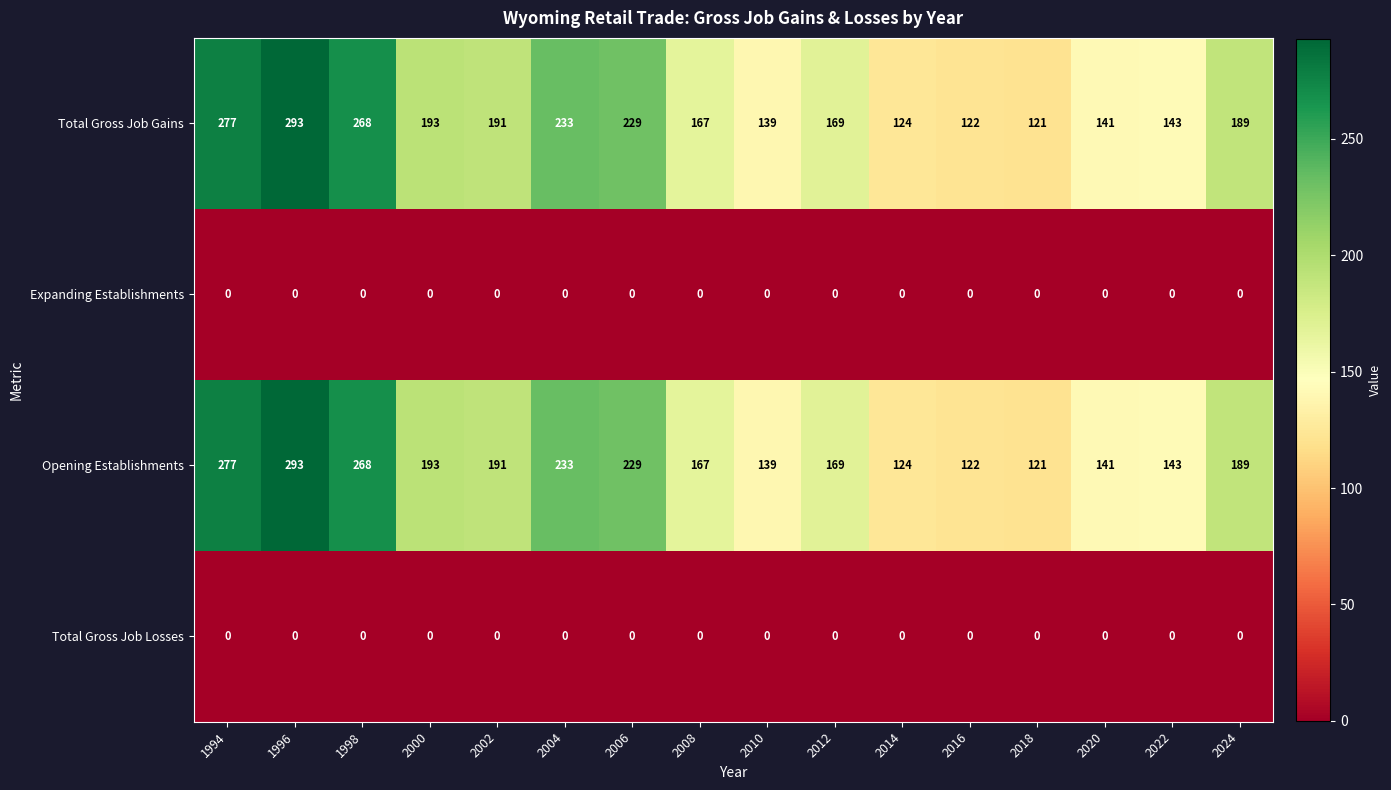

What is the approximate value of Total Gross Job Gains at 2008?

167